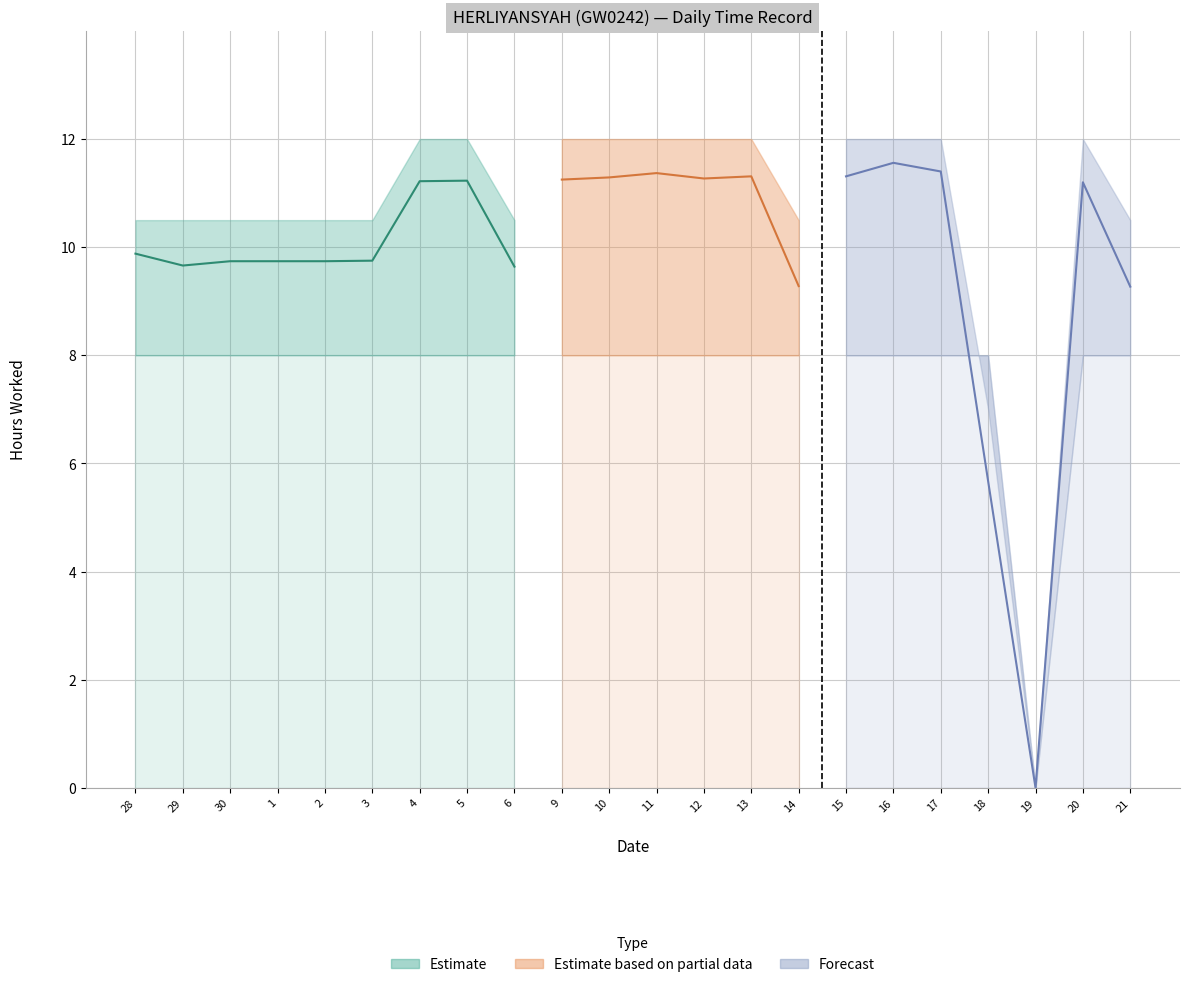

Reading right to left, list all the values displayed in this chart.

9.3	11.2	0.0	5.7	11.4	11.6	11.3	9.3	11.3	11.3	11.4	11.3	11.2	9.6	11.2	11.2	9.8	9.7	9.7	9.7	9.7	9.9